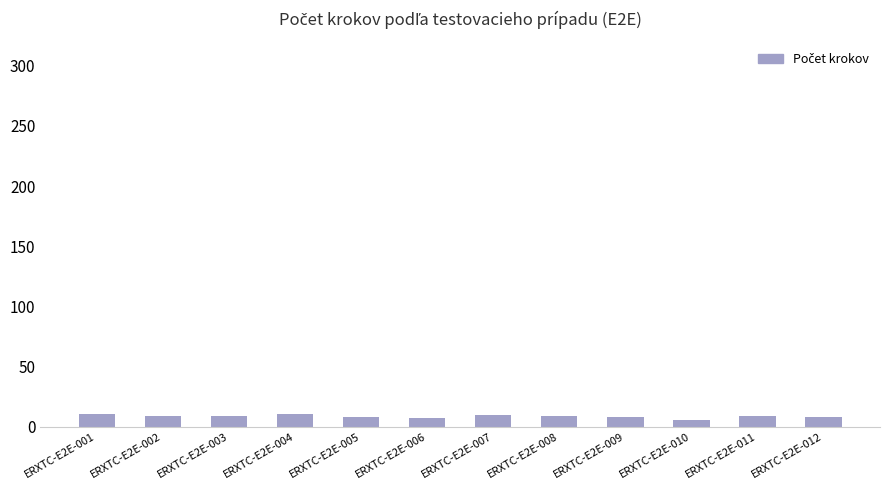

The chart shows a value of 11 at ERXTC-E2E-001. True or false?

True